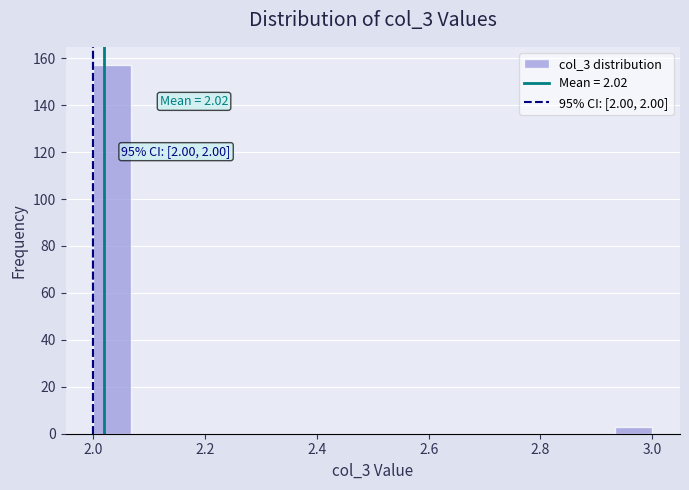

Around what value on the x-axis is the tallest bar? Give the approximate position of its centre, as read against the axis.

2.04